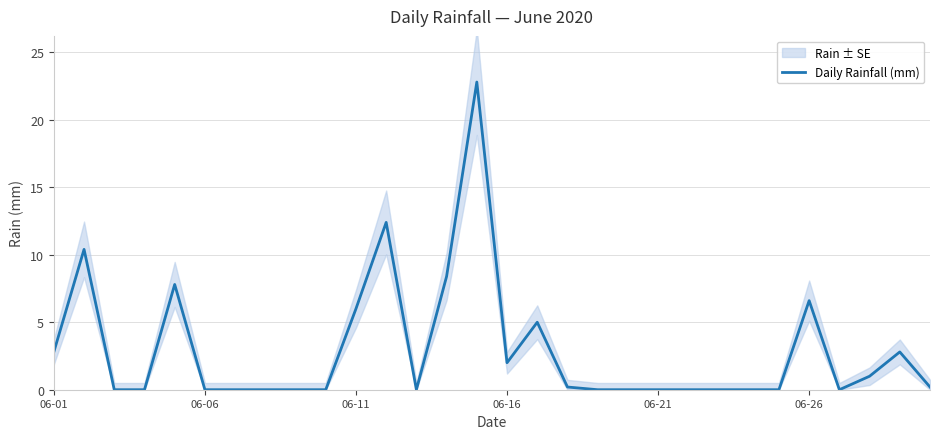

What is the maximum value for Daily Rainfall (mm)?

22.8